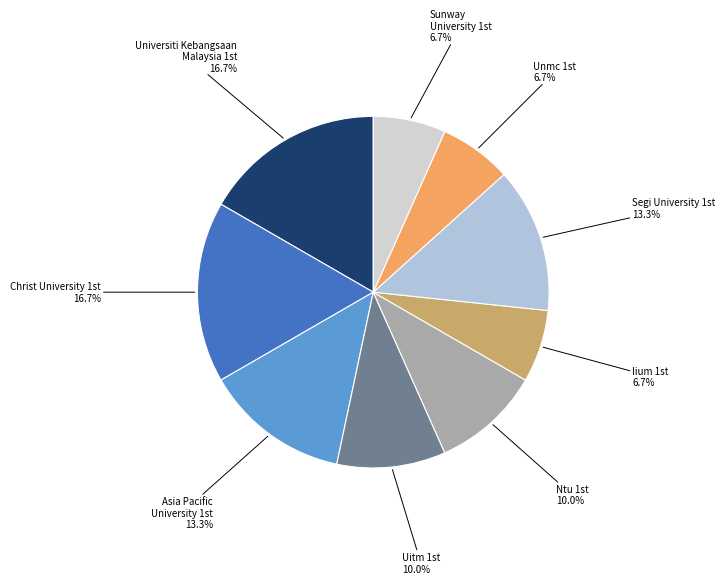

Count the number of slices in the pie.

9